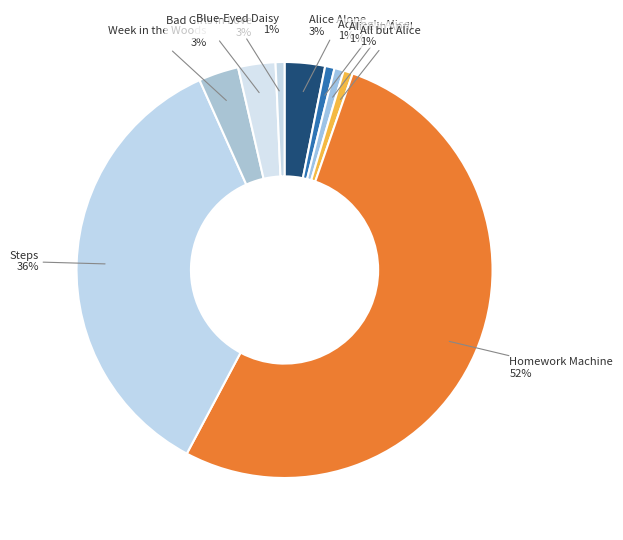

What is the largest slice in the pie chart?

Homework Machine